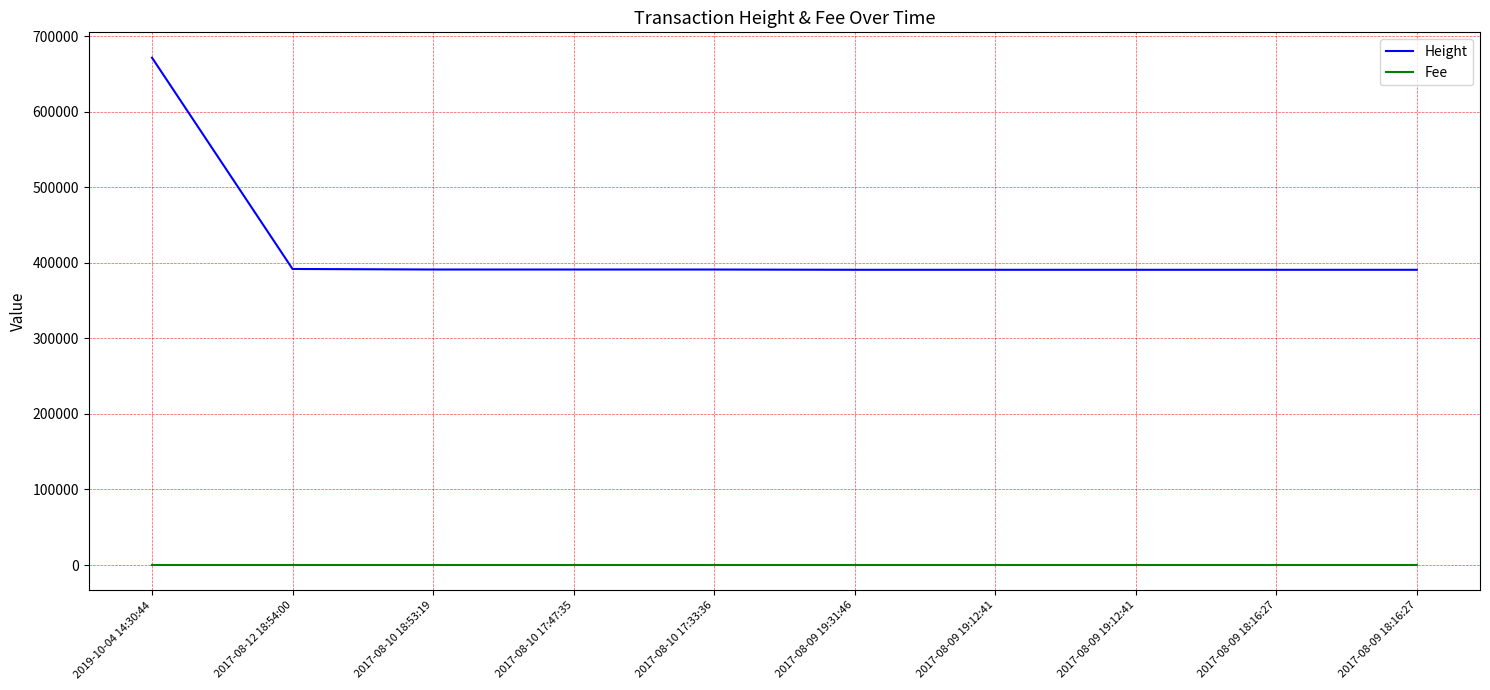

How many lines are shown in the chart?

2